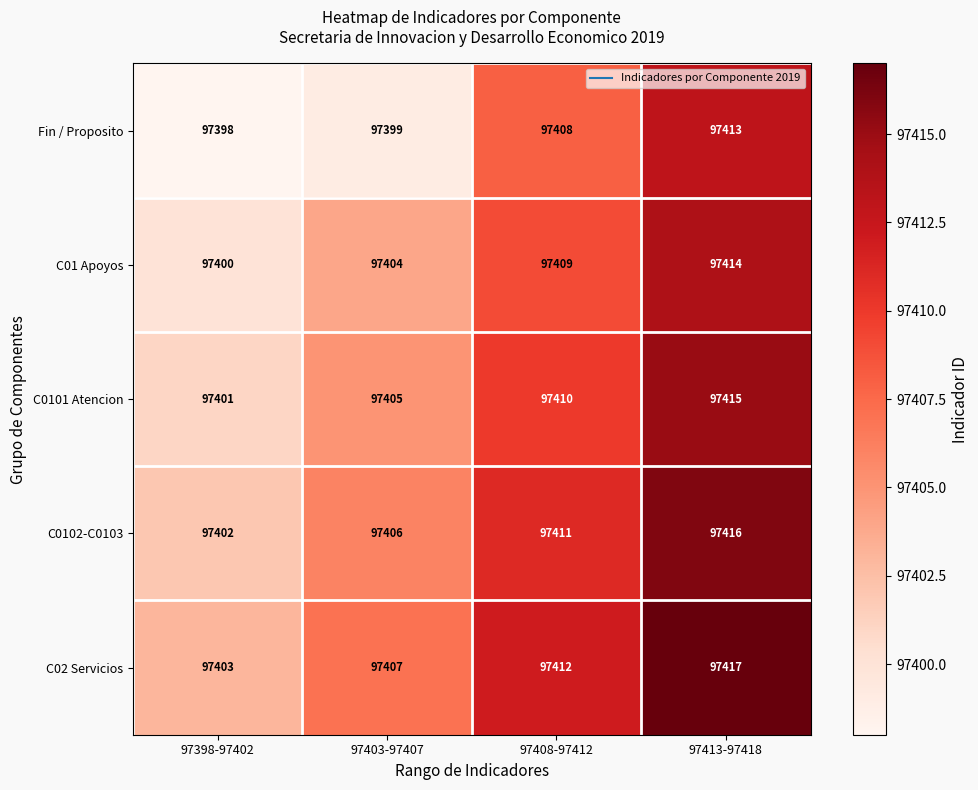

What is the approximate value of Fin / Proposito at 97398-97402, to the nearest 10?

97400